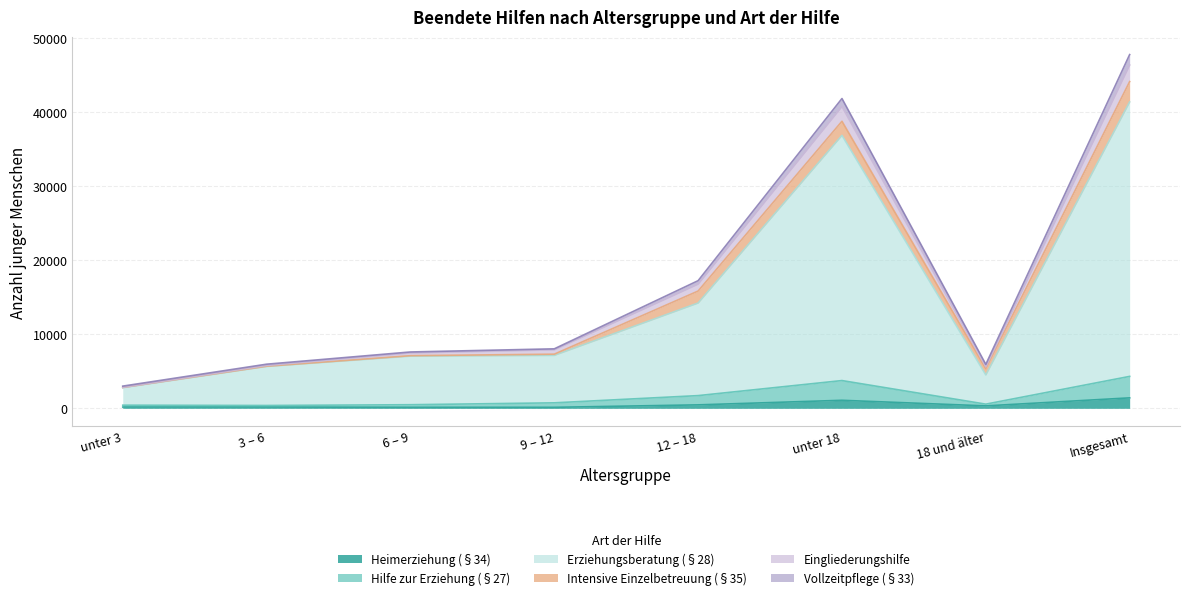

Which category has the lowest value across all series?

9 – 12